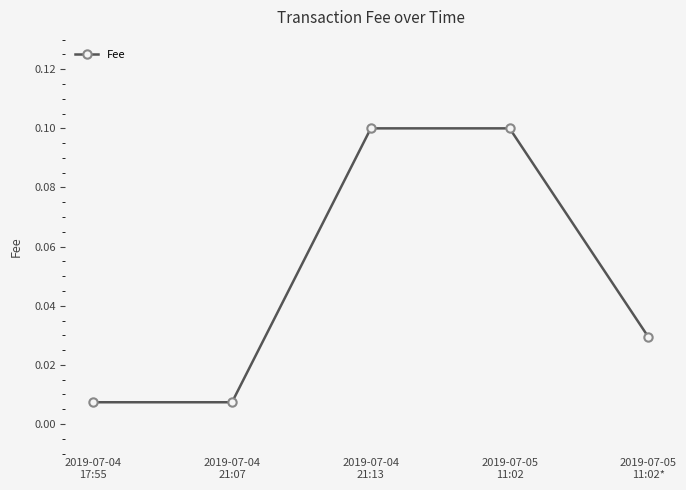

What is the difference between the values at 2019-07-05
11:02 and 2019-07-04
17:55?

0.1